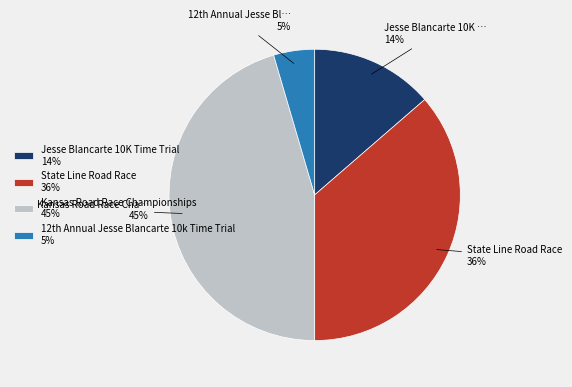

Which category has the biggest portion of the pie?

Kansas Road Race Championships